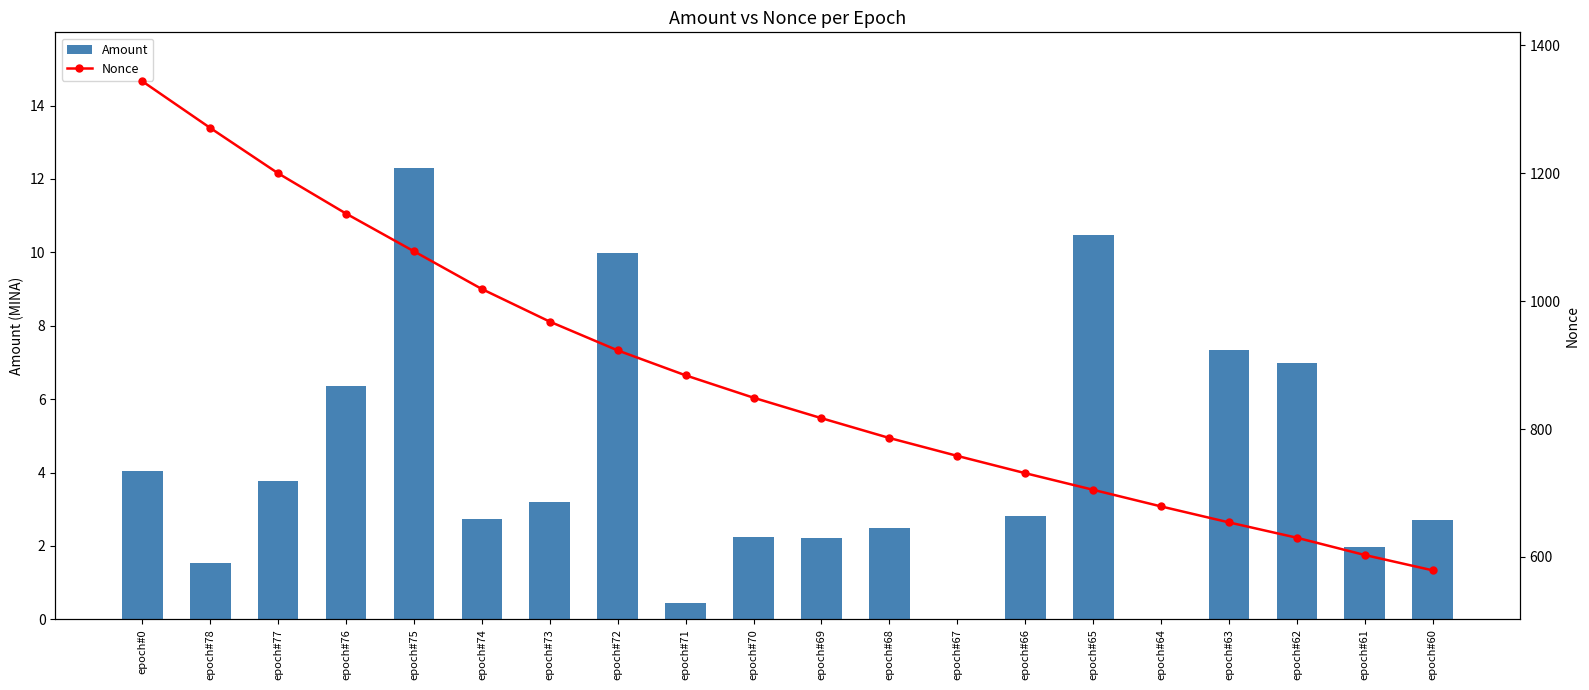

What is the total value across all series at epoch#76?

1143.4